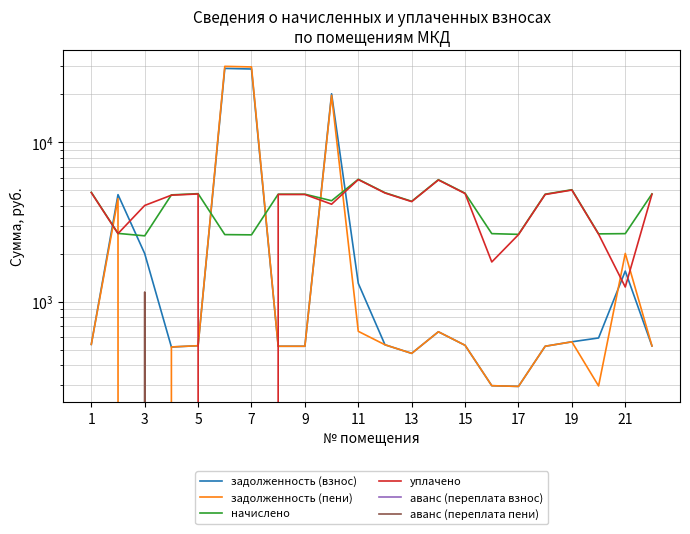

How many values in the уплачено series are below 4698?

11